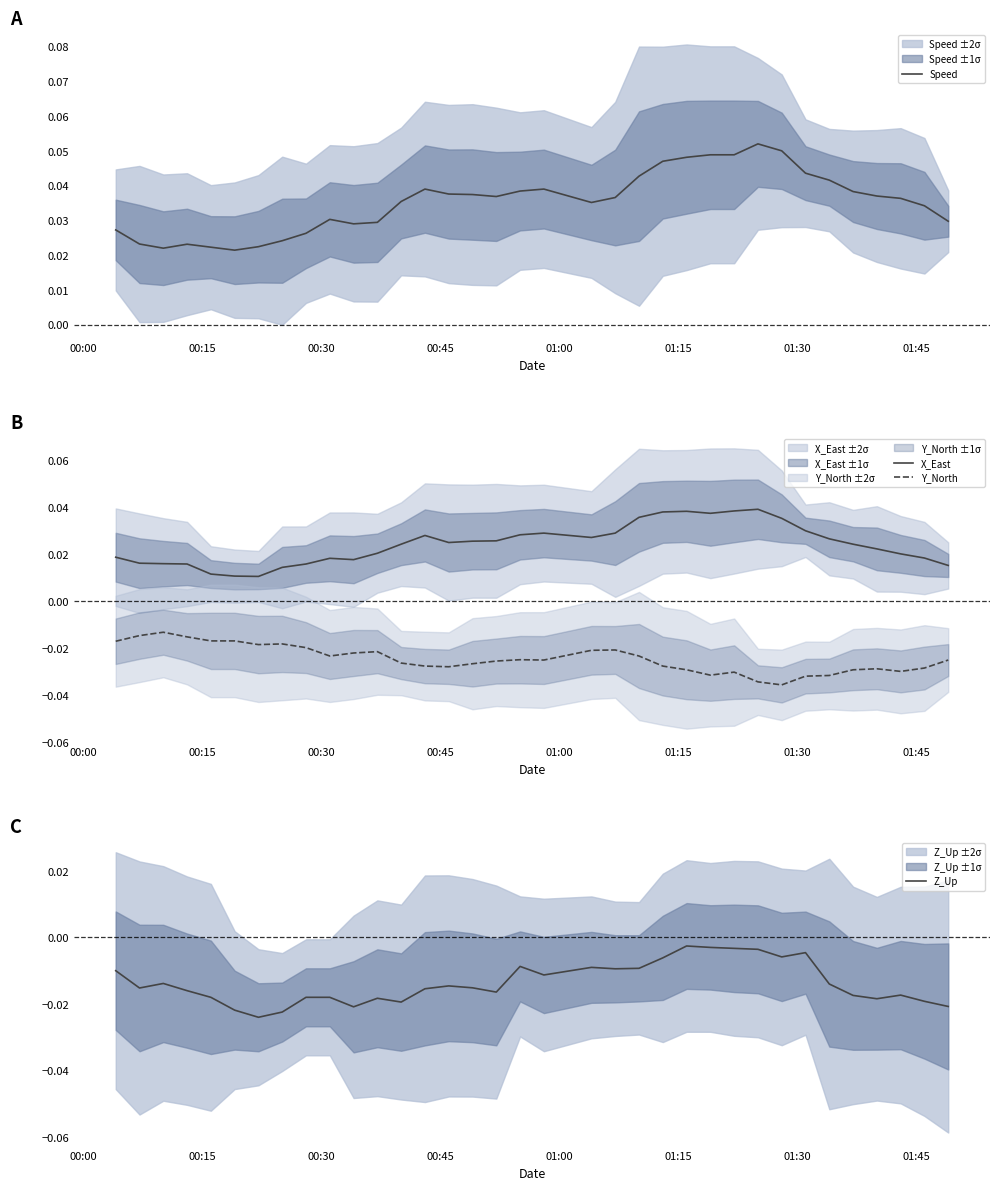

List the series in order of their overall mean, lowest first.

Y_North, Z_Up, X_East, Speed